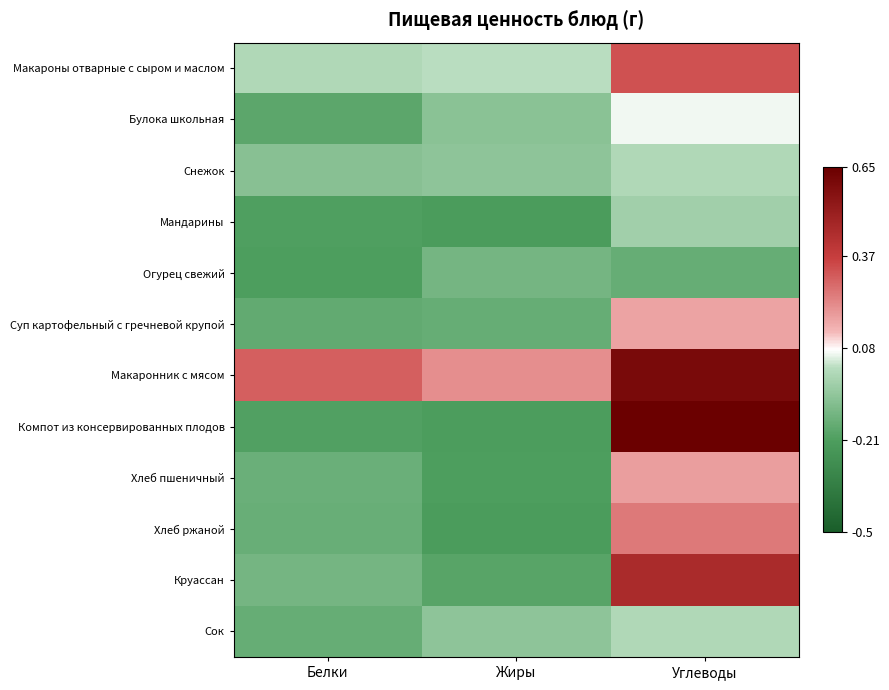

Which series has the largest range (max minus min)?

Компот из консервированных плодов